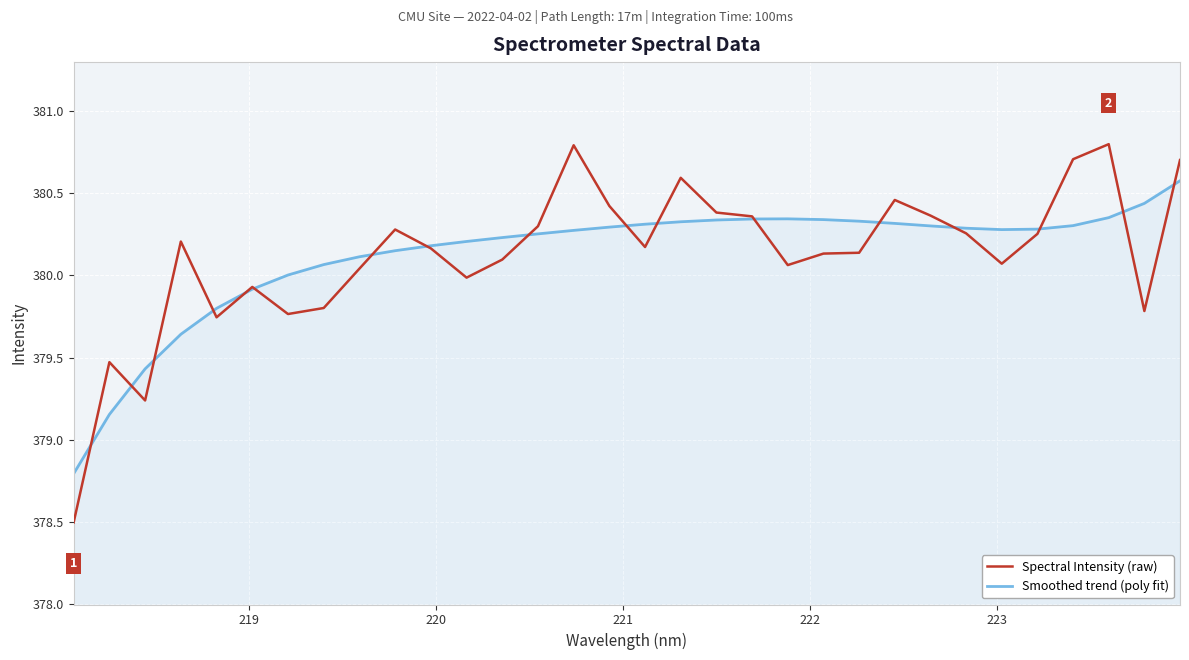

Which series has the widest spread of values?

Spectral Intensity (raw)